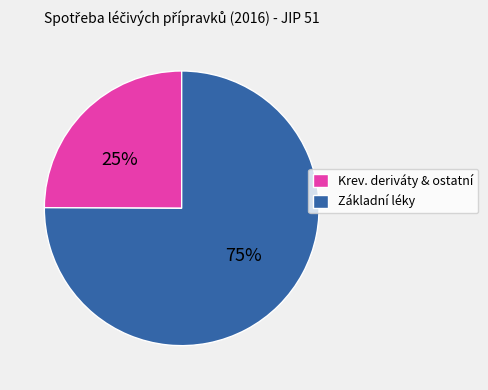

To the nearest percent, what is the average slice percentage?

50%